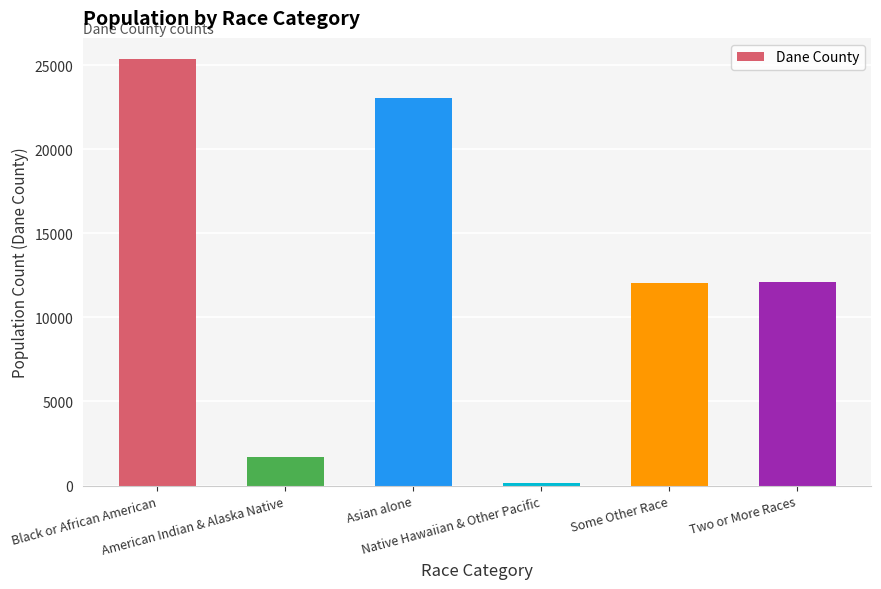

What is the sum of all values?

74442